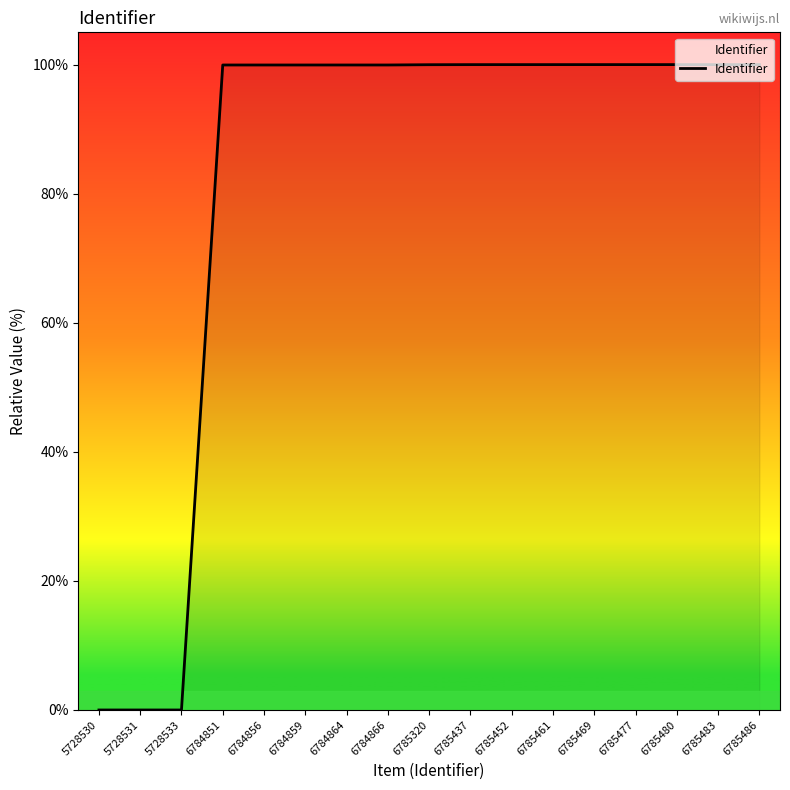

Is it true that the value at 6785480 is 176.6?

False